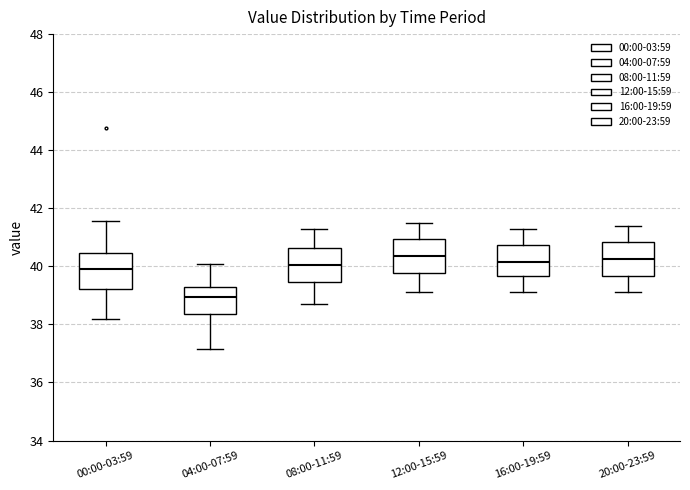

Reading left to right, read every box against the y-axis: the position of its median line, the range the box covers, and the ends of its whiskers. The values are not printed on the chart, so give them approximately, as read against the axis.

00:00-03:59: median 40.0, box 39.2 to 40.4, whiskers 38.2 to 41.6
04:00-07:59: median 39.0, box 38.4 to 39.2, whiskers 37.2 to 40.0
08:00-11:59: median 40.0, box 39.4 to 40.6, whiskers 38.8 to 41.4
12:00-15:59: median 40.4, box 39.8 to 41.0, whiskers 39.2 to 41.6
16:00-19:59: median 40.2, box 39.6 to 40.8, whiskers 39.2 to 41.4
20:00-23:59: median 40.2, box 39.6 to 40.8, whiskers 39.2 to 41.4